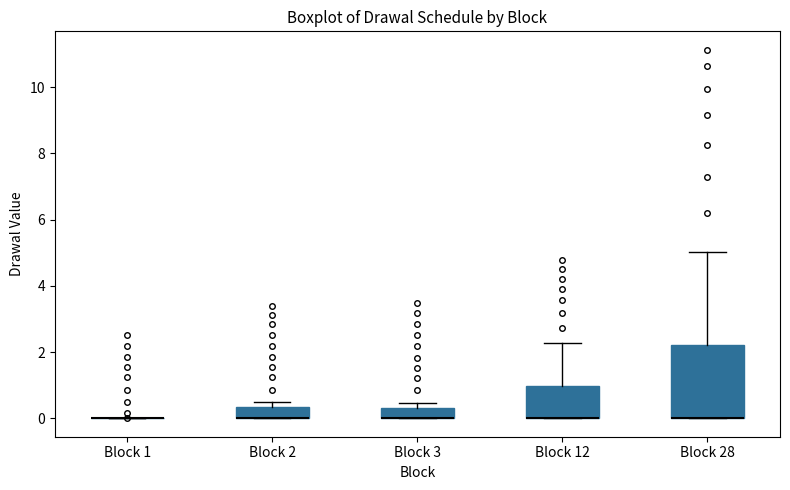

Reading left to right, transcribe this box plot: for each box, give where its median line is, the range the box spans, and where its two whiskers end, as read against the y-axis. The values are not printed on the chart, so give them approximately, as read against the axis.

Block 1: box collapsed to a line at 0.0, whiskers 0.0 to 0.0
Block 2: median 0.0 (drawn on the box's lower edge), box 0.0 to 0.4, whiskers 0.0 to 0.4 (just above the box's upper edge)
Block 3: median 0.0 (drawn on the box's lower edge), box 0.0 to 0.4, whiskers 0.0 to 0.4 (just above the box's upper edge)
Block 12: median 0.0 (drawn on the box's lower edge), box 0.0 to 1.0, whiskers 0.0 to 2.2
Block 28: median 0.0 (drawn on the box's lower edge), box 0.0 to 2.2, whiskers 0.0 to 5.0